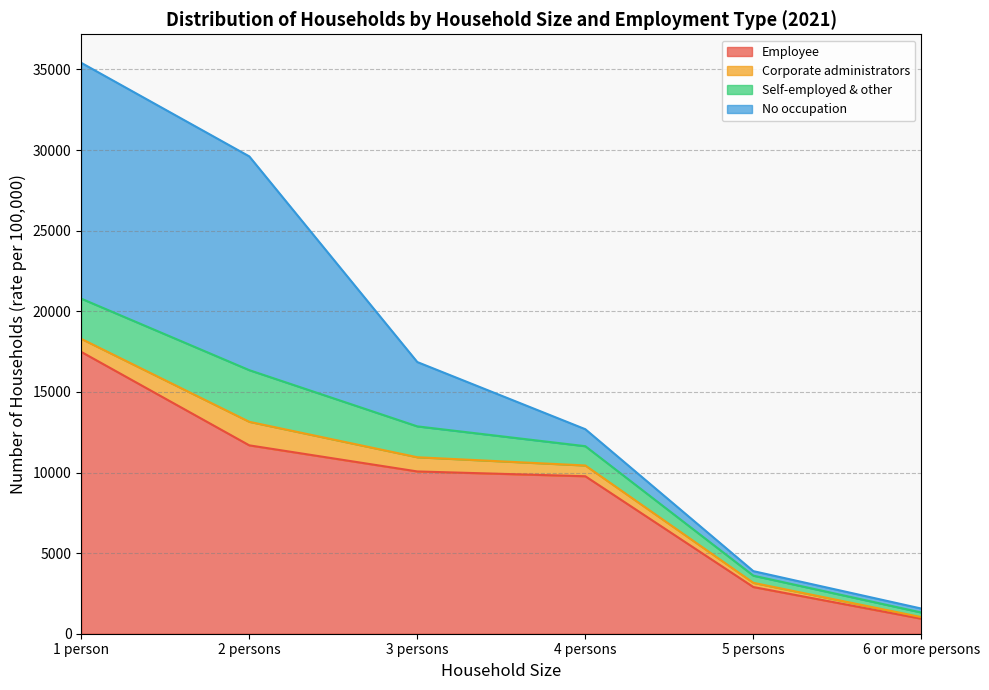

What is the label of the 4th point from the left?

4 persons